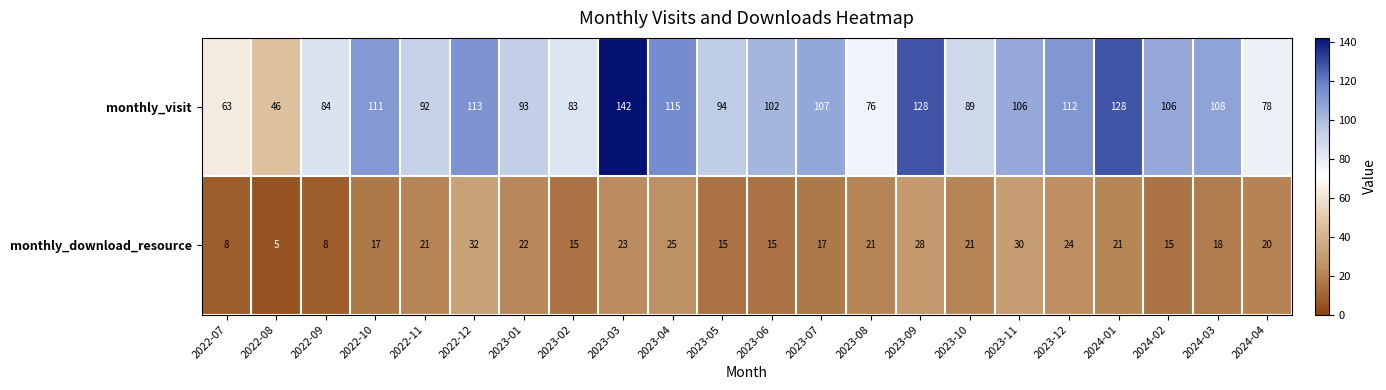

The value of monthly_download_resource at 2023-10 is 21. True or false?

True